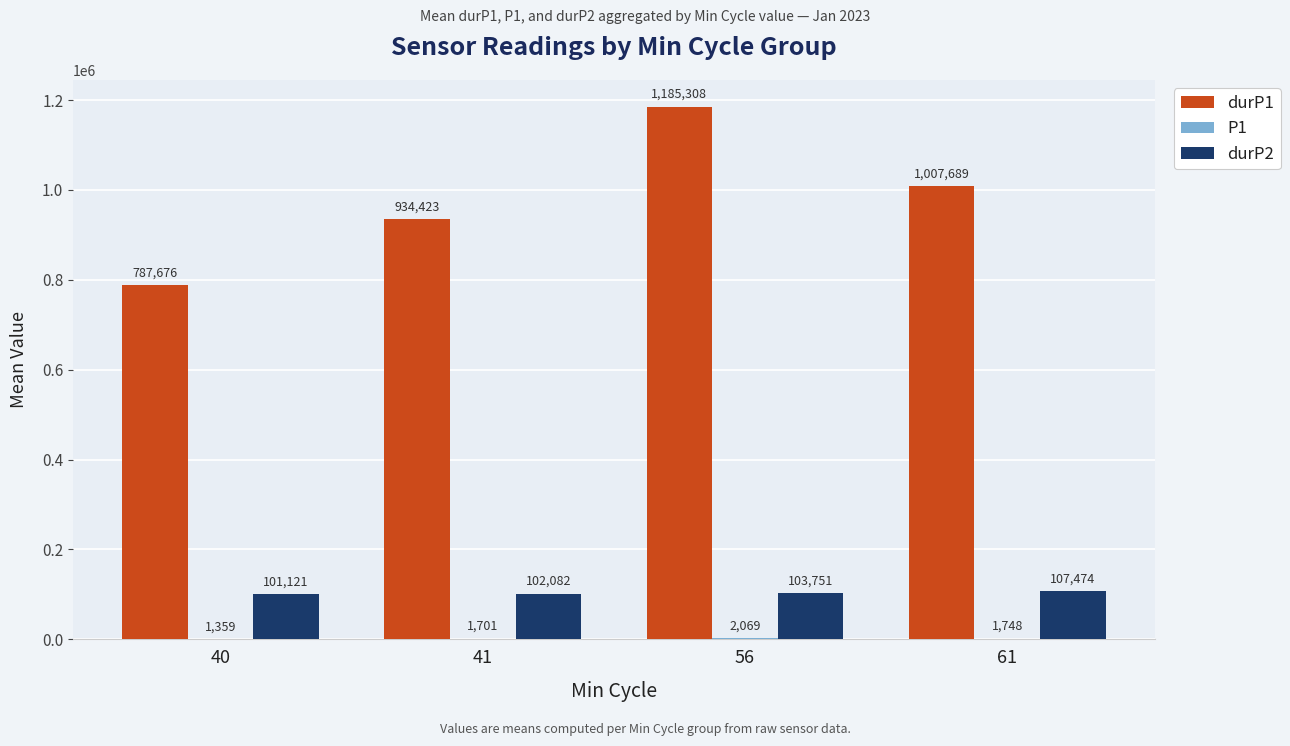

What is the sum of all durP2 values?

414428.0